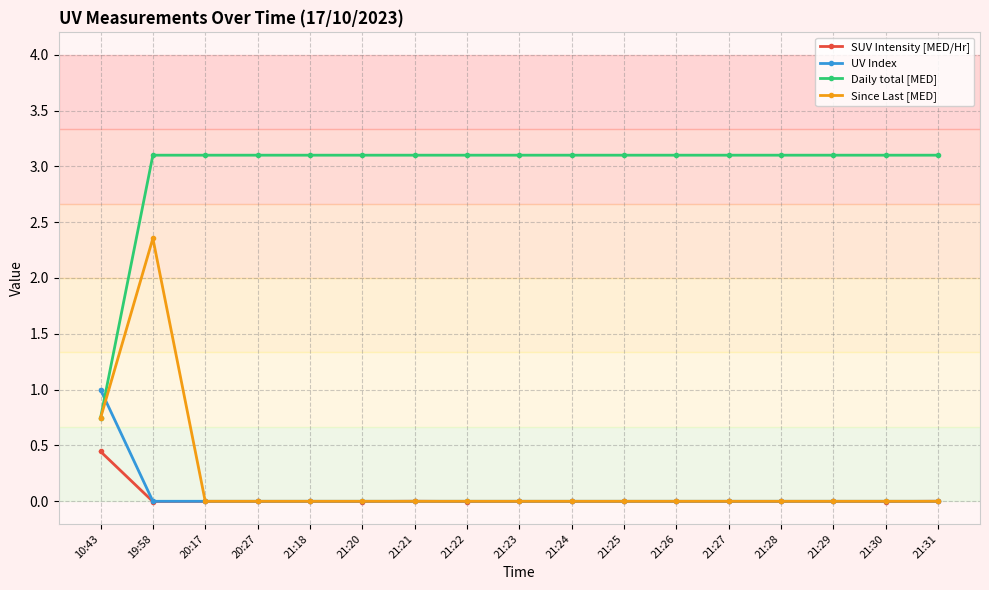

True or false: Daily total [MED] and SUV Intensity [MED/Hr] intersect in this chart.

False